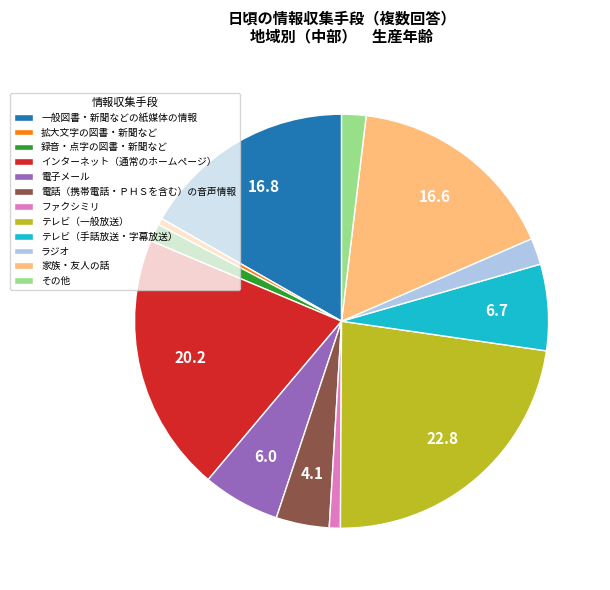

How many segments does this pie chart have?

12